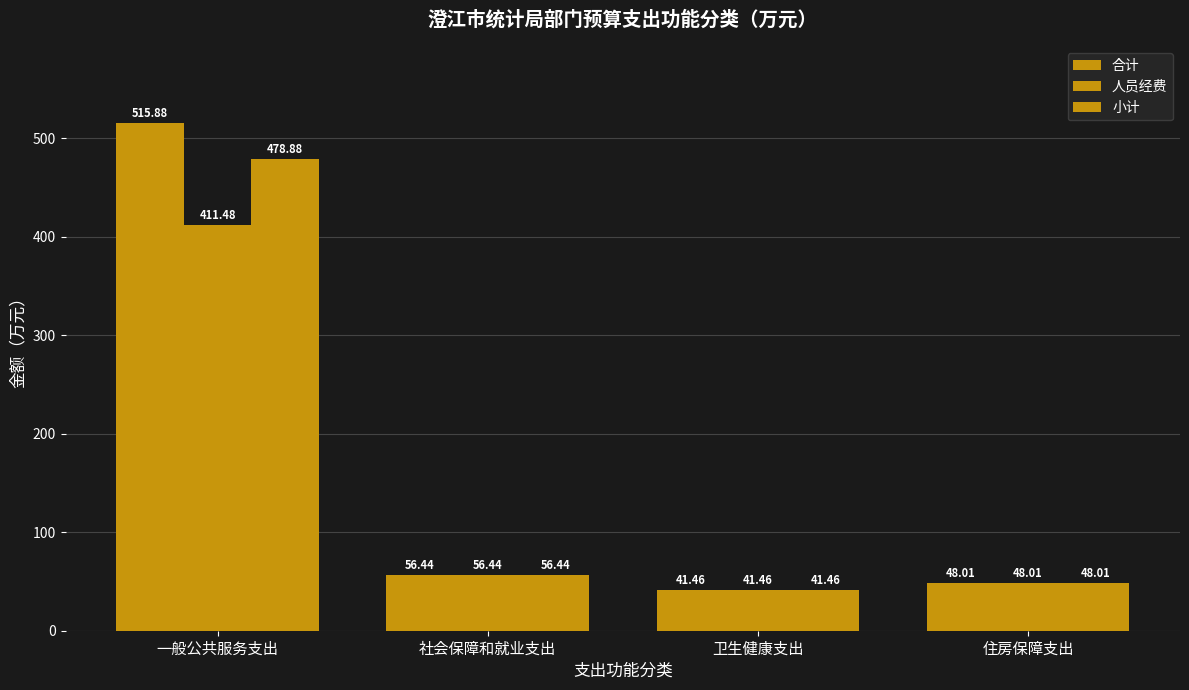

List the labels in order of 合计 value, largest first.

一般公共服务支出, 社会保障和就业支出, 住房保障支出, 卫生健康支出